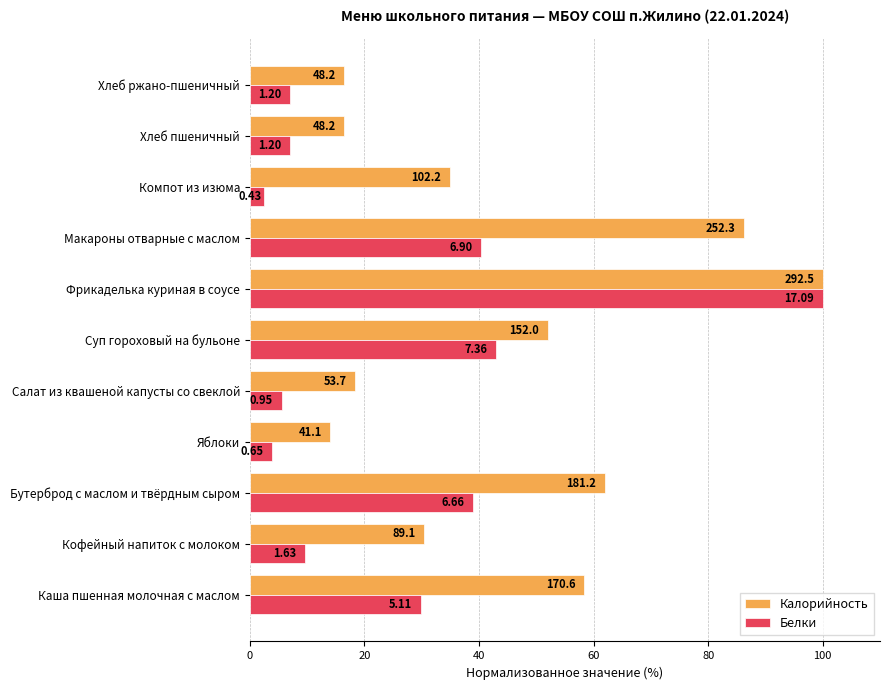

At how many categories does at least one series exceed 47?

5